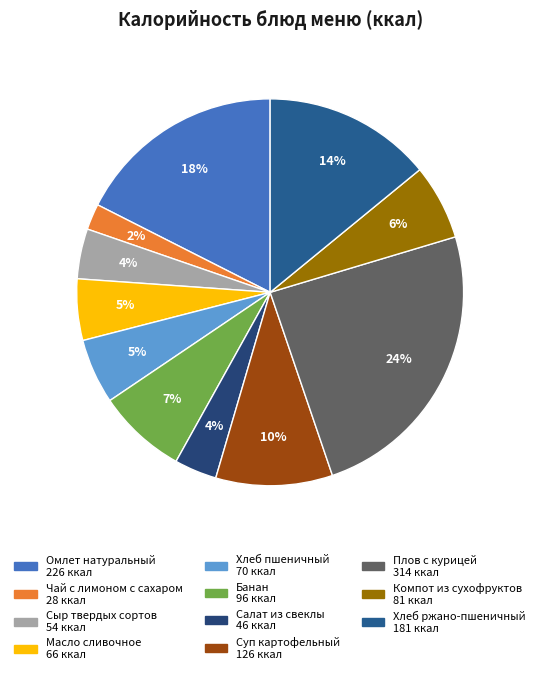

Do Салат из свеклы and Хлеб ржано-пшеничный together represent more than half of the pie?

No